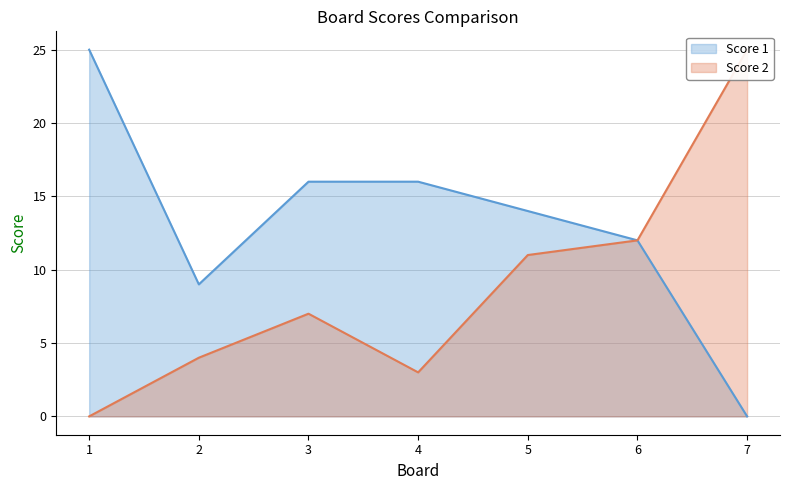

What is the sum of all Score 1 values?

92